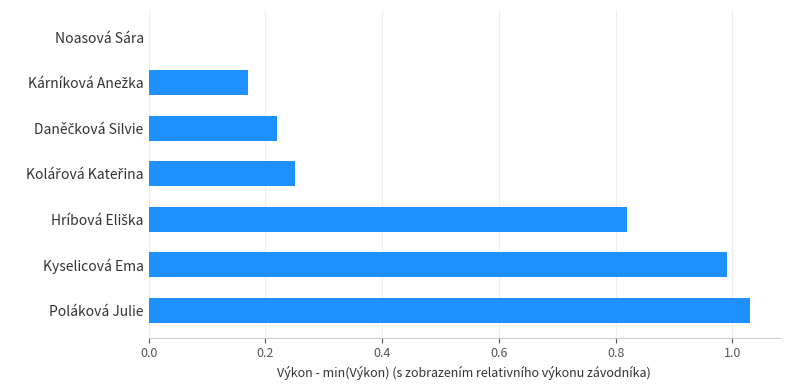

What is the sum of all values?

3.5